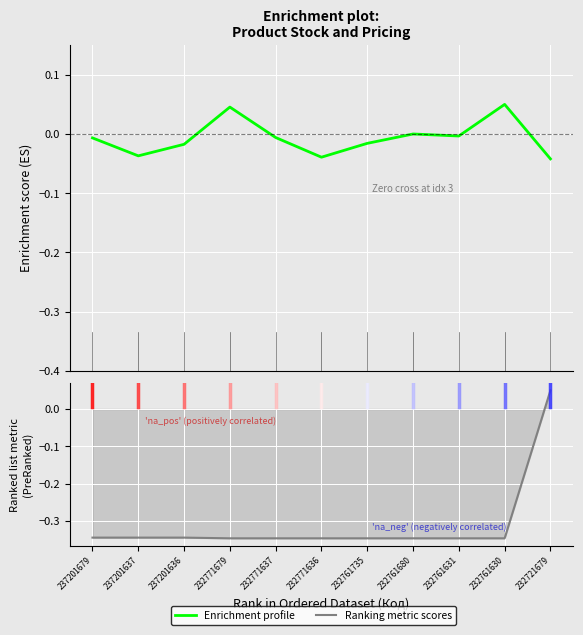

What is the difference between the highest and lowest values at 232771637?

0.3